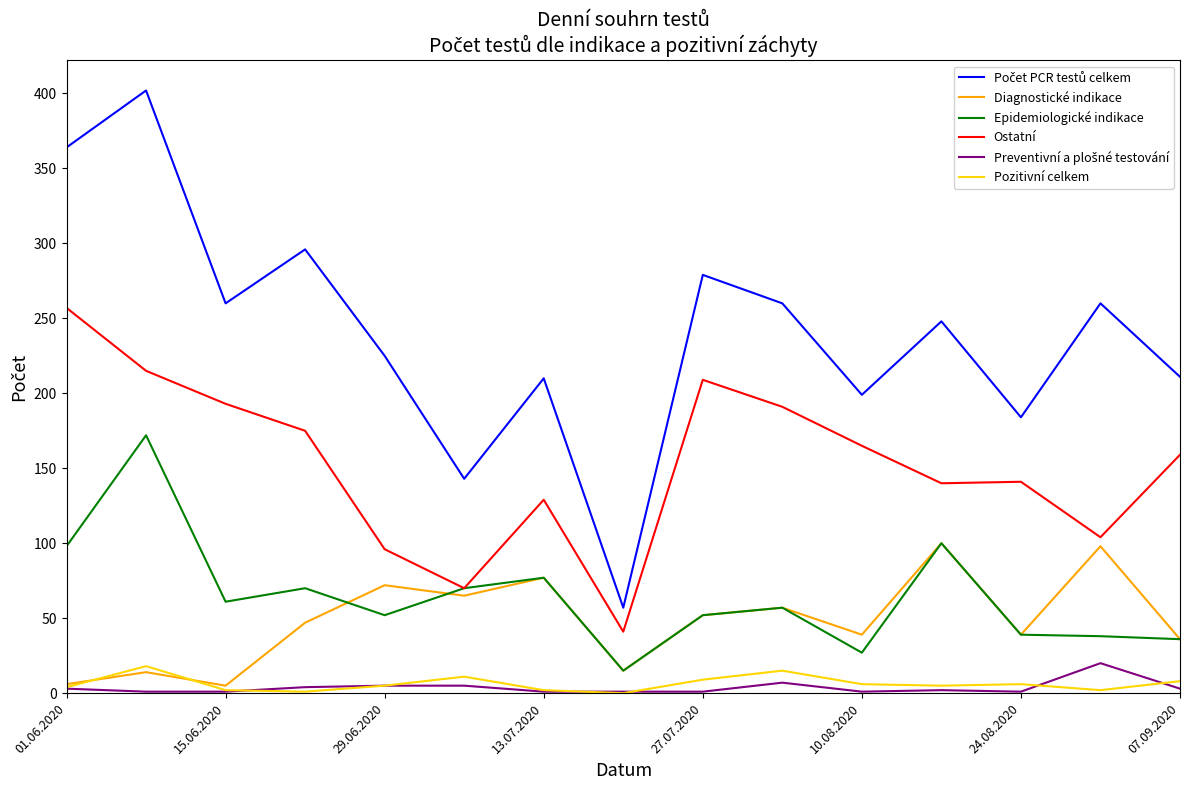

What is the maximum value shown in the chart?

402